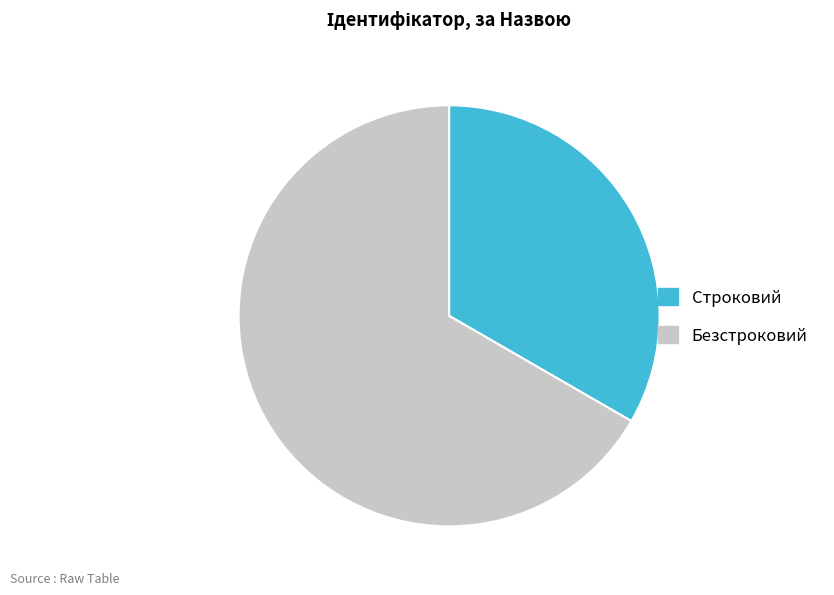

Which slice is the smallest?

Строковий